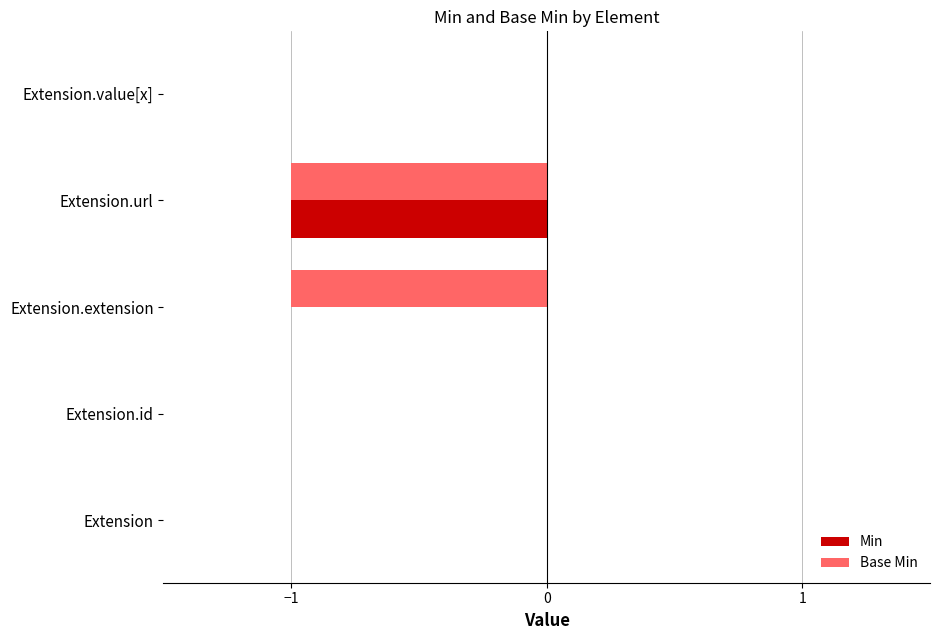

Is it true that Min equals 0 at Extension.value[x]?

True